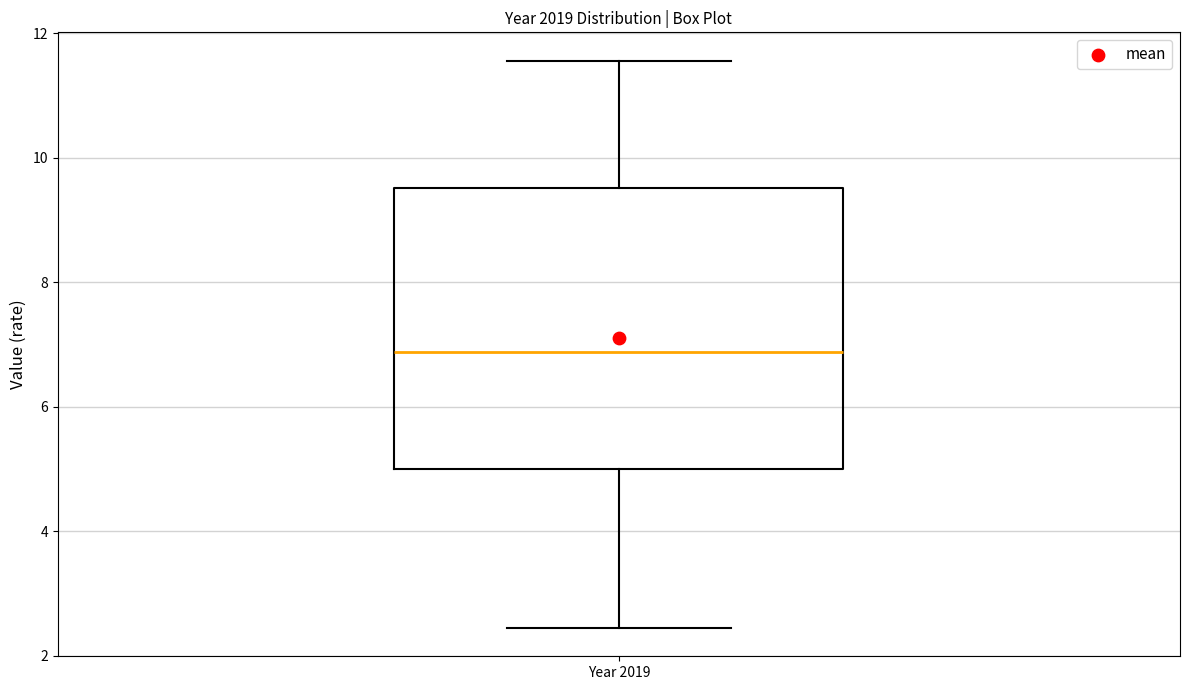

Read this box plot against the y-axis: the position of the median line, the range covered by the box, and the ends of both whiskers. The values are not printed on the chart, so give them approximately, as read against the axis.

median 6.8, box 5.0 to 9.6, whiskers 2.4 to 11.6